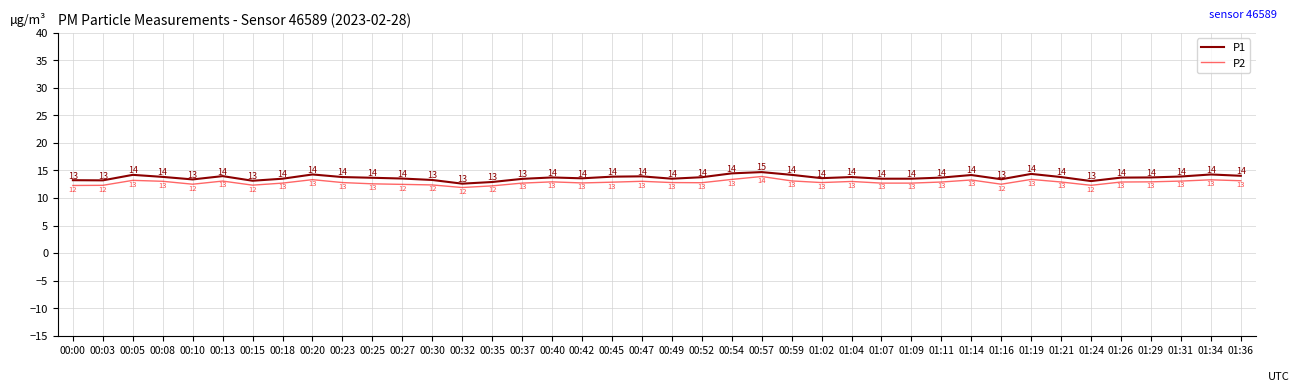

What is the maximum value for P2?

13.9